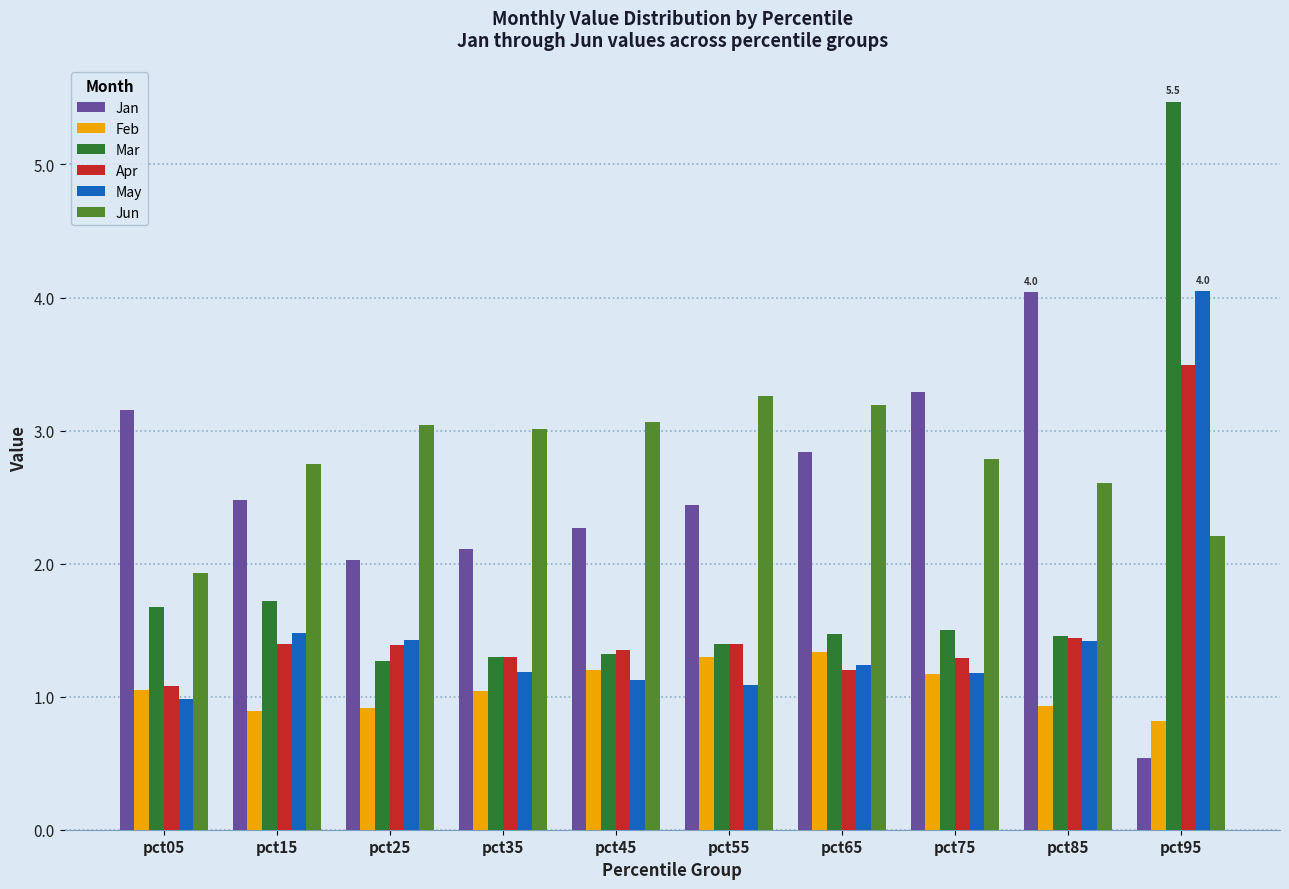

What is the difference between the highest and lowest values at pct65?

2.0